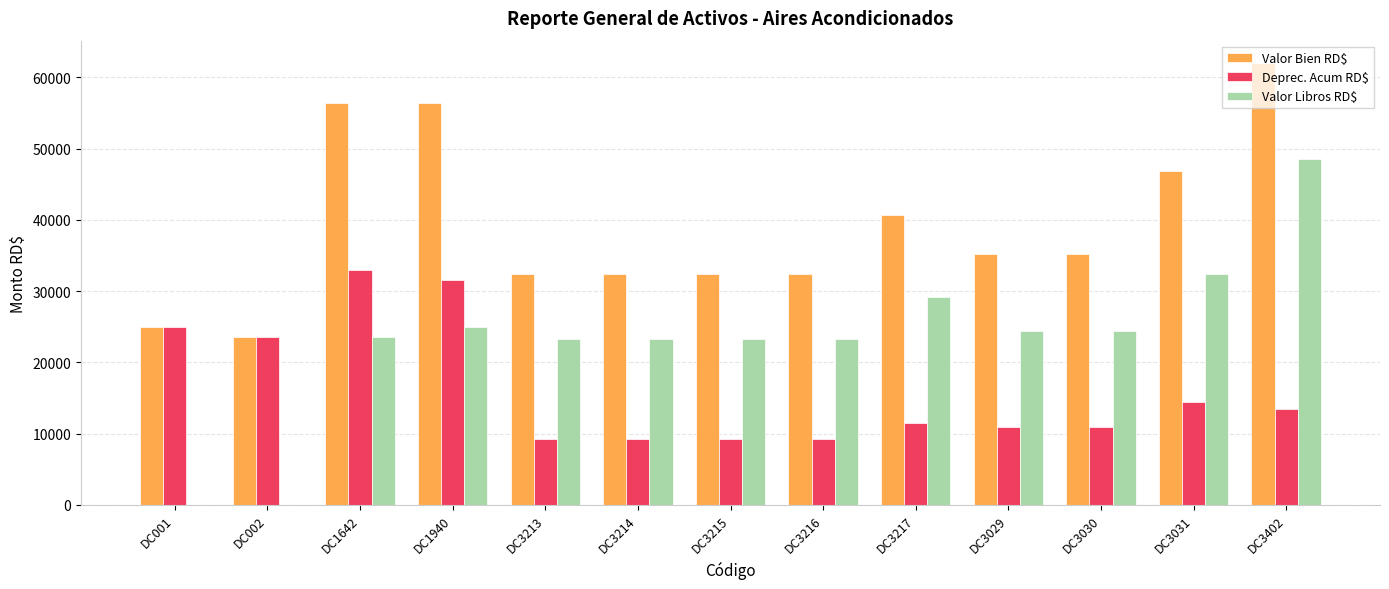

Between DC002 and DC3029, which series saw the biggest shift?

Valor Libros RD$